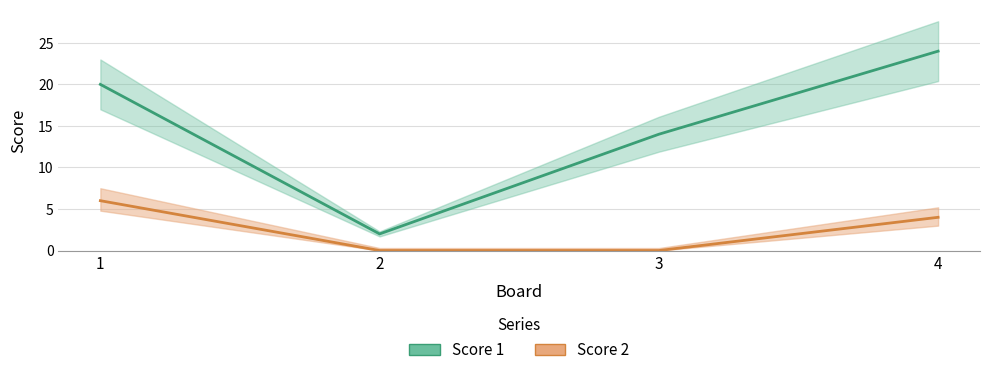

Reading left to right, list all the values displayed in this chart.

Score 1: 20	2	14	24
Score 2: 6	0	0	4